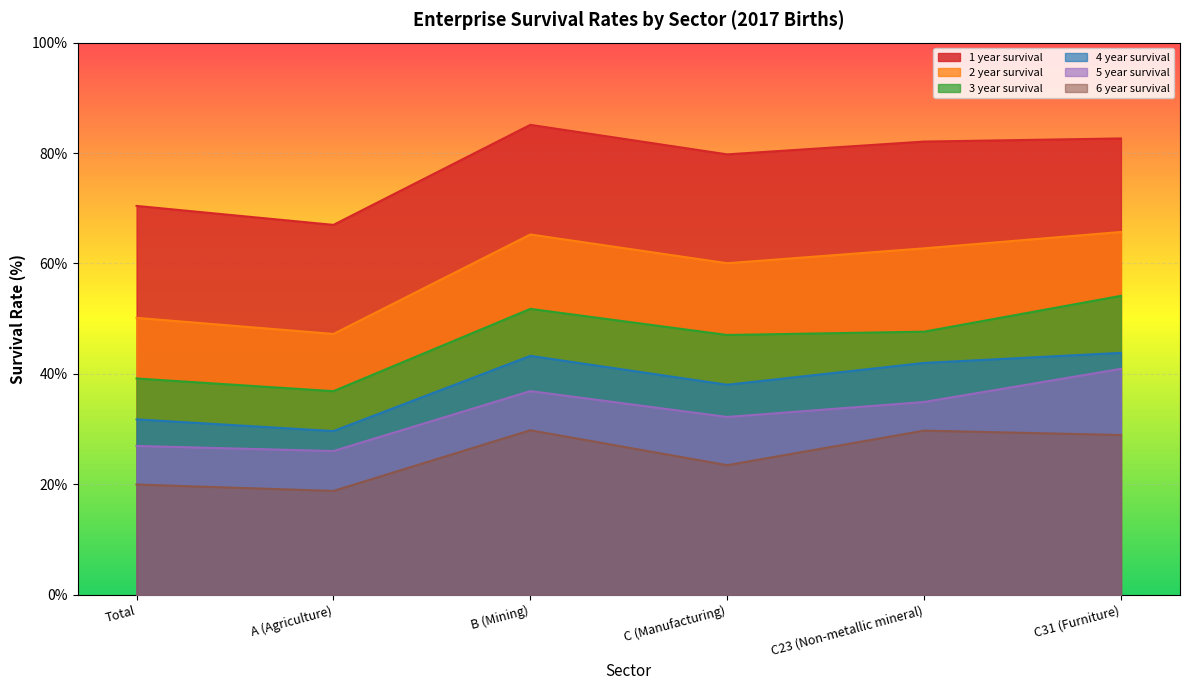

At which category does 2 year survival reach its first local valley?

A (Agriculture)